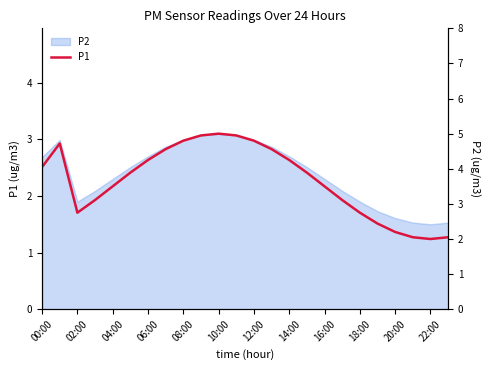

True or false: there are more than 0 points higher than both neighbors.

True